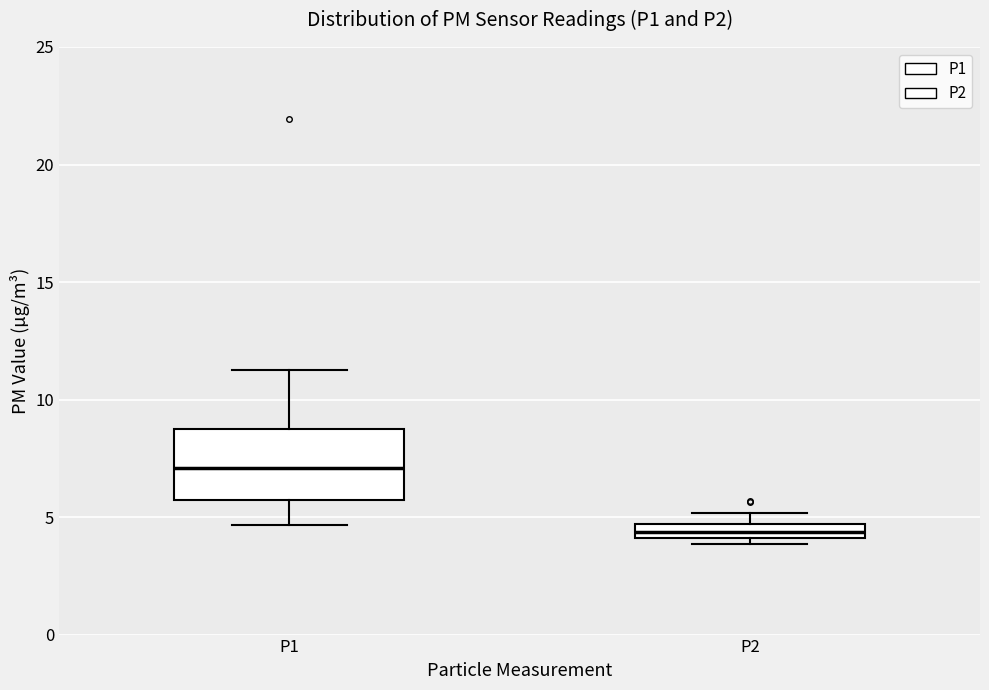

Where does the upper whisker of the box for P1 end on the y-axis? The values are not printed on the chart, so give them approximately, as read against the axis.

11.5